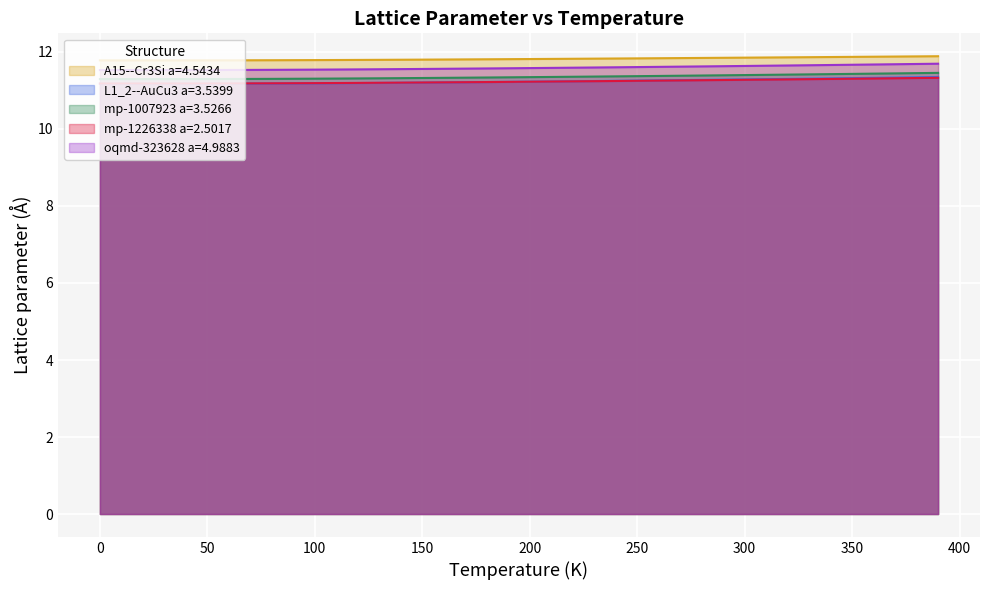

What is the minimum value shown in the chart?

11.2